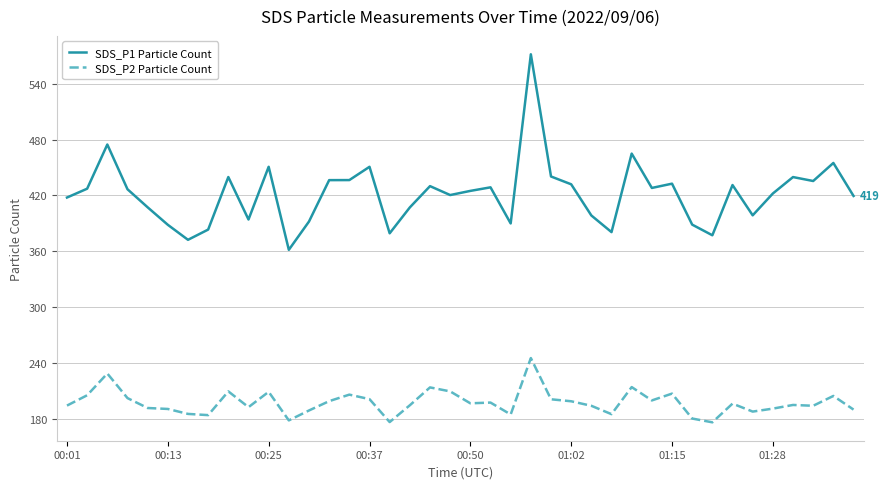

What is the greatest value displayed?

571.8